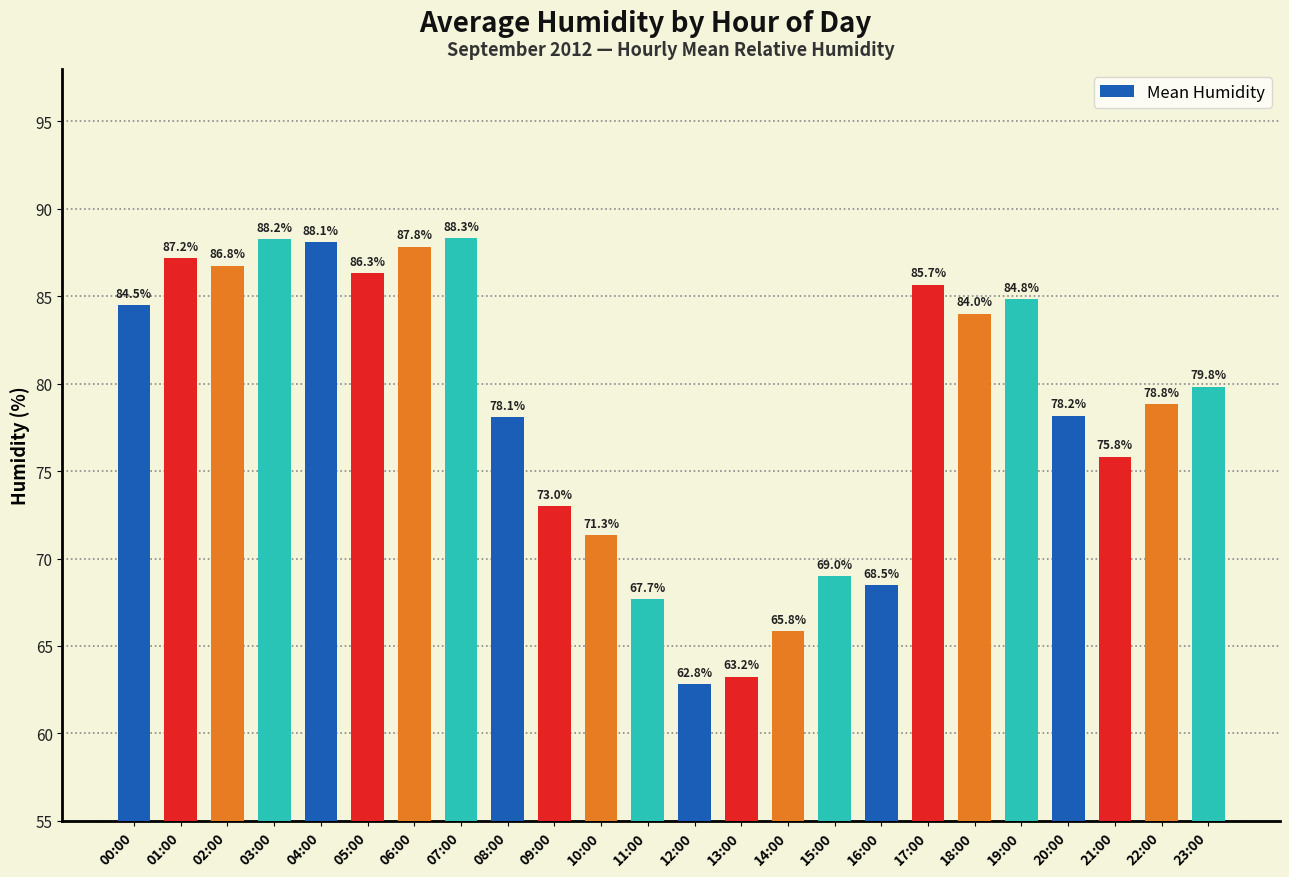

At which category does the chart reach its minimum across all series?

12:00